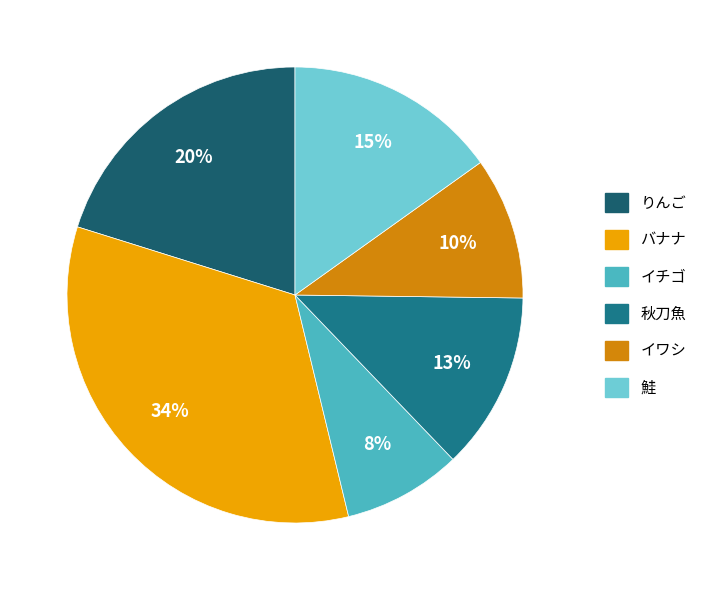

Does バナナ account for over 50% of the chart?

No